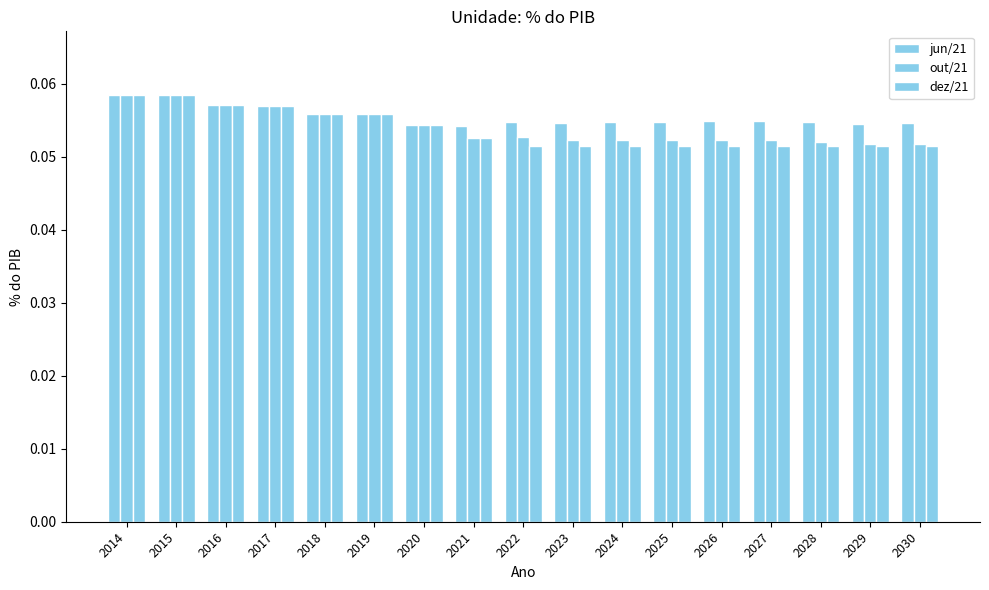

Which series has the largest total across all categories?

jun/21